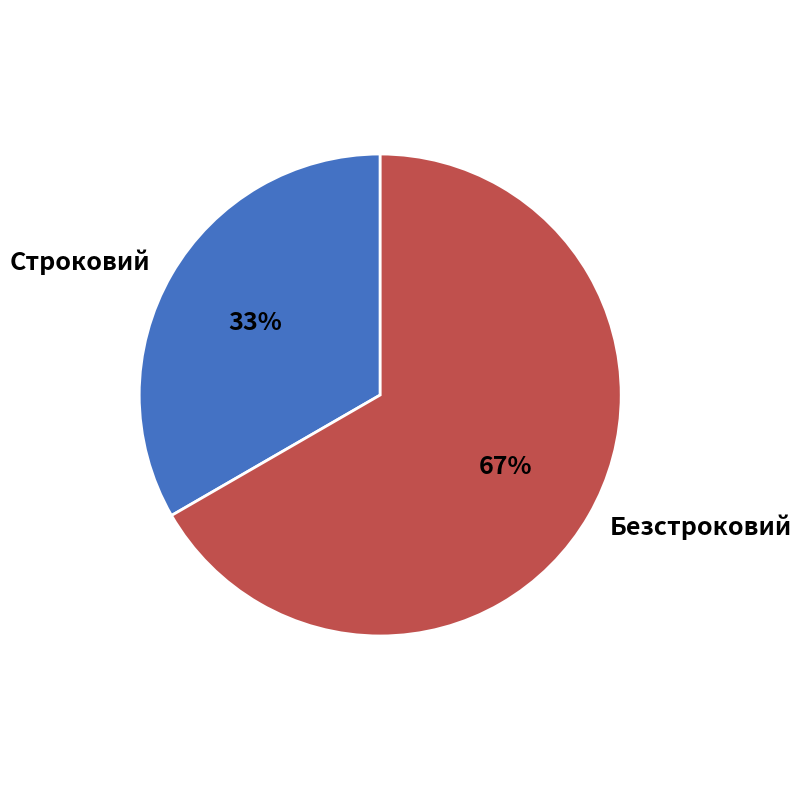

What is the largest slice in the pie chart?

Безстроковий